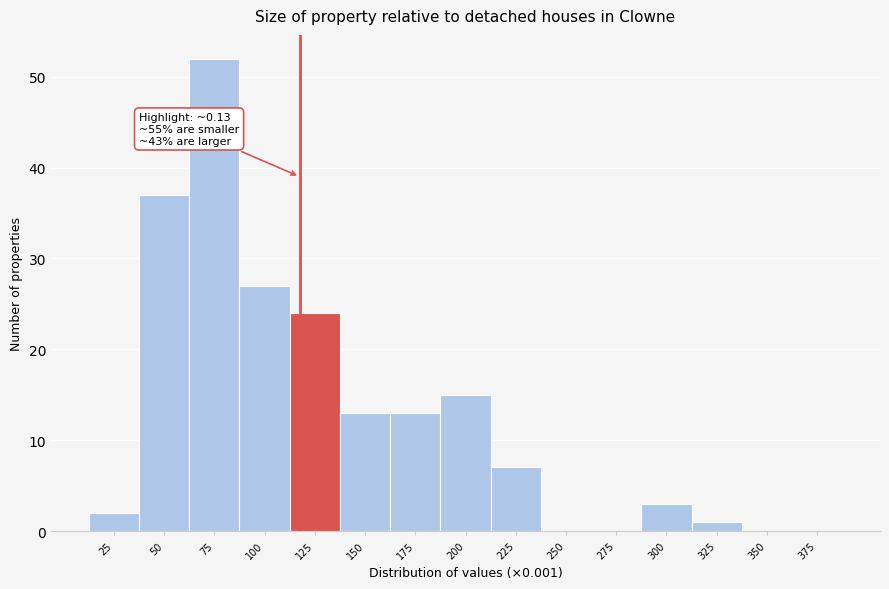

Reading right to left, list all the values displayed in this chart.

375=0	350=0	325=1	300=3	275=0	250=0	225=7	200=15	175=13	150=13	125=24	100=27	75=52	50=37	25=2